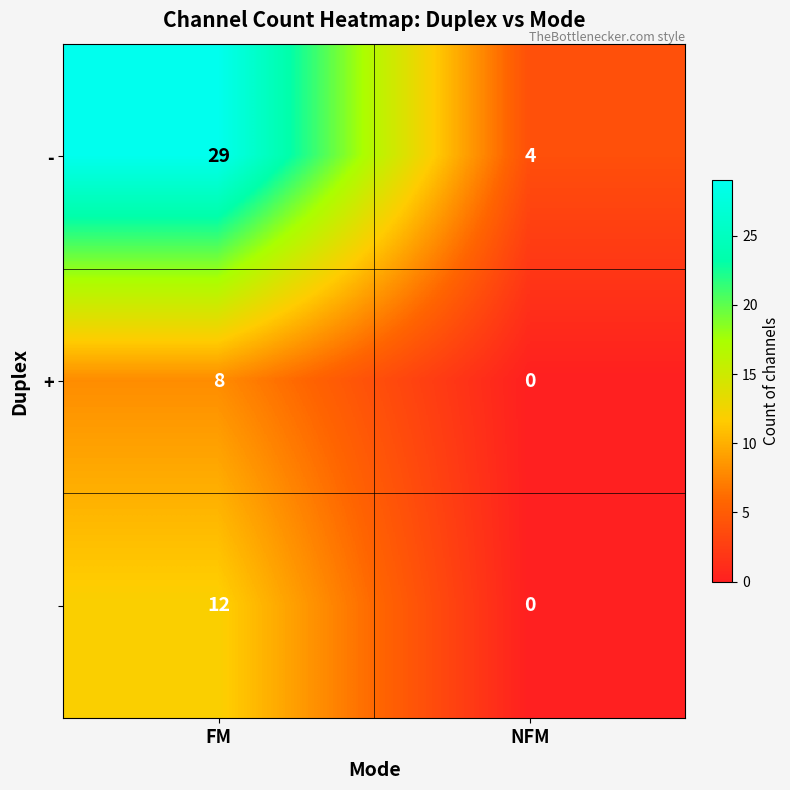

What is the difference between the highest and lowest values at FM?

21